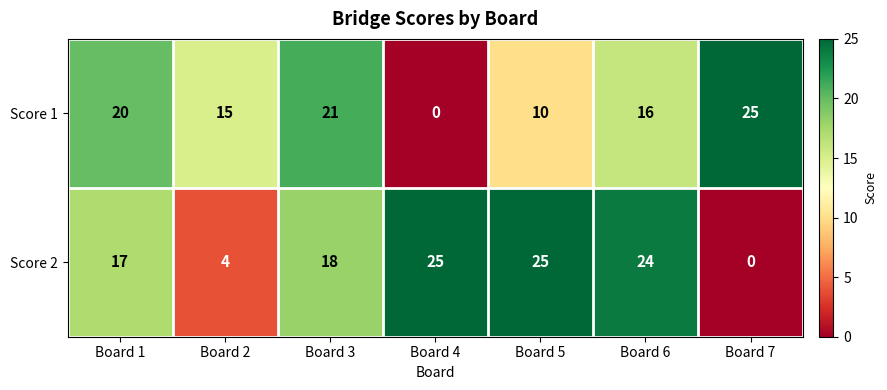

How many distinct data groups are displayed?

2